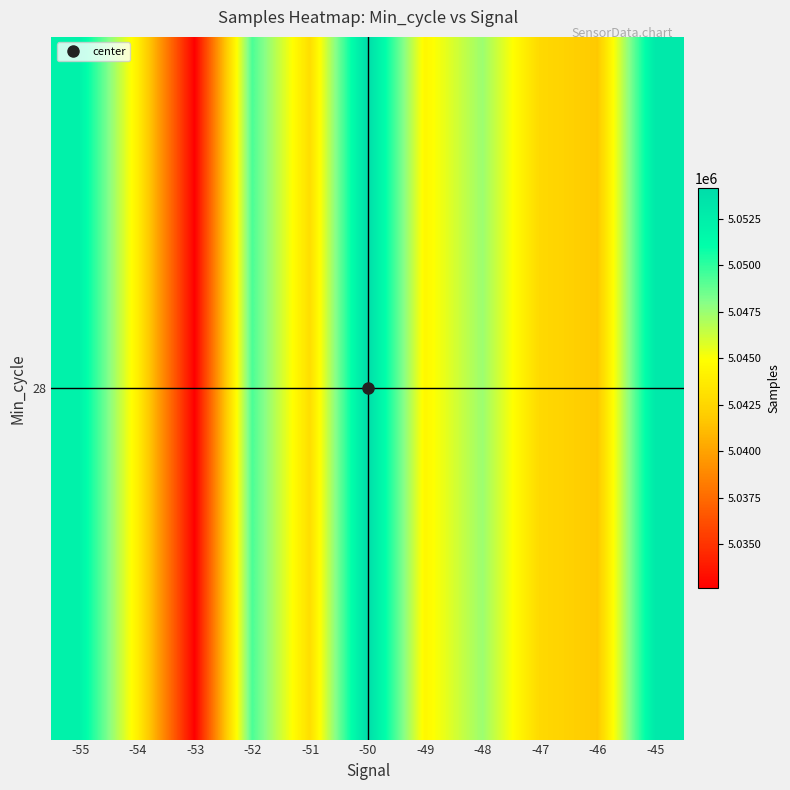

True or false: the data shows 5042667.5 at -47.

True